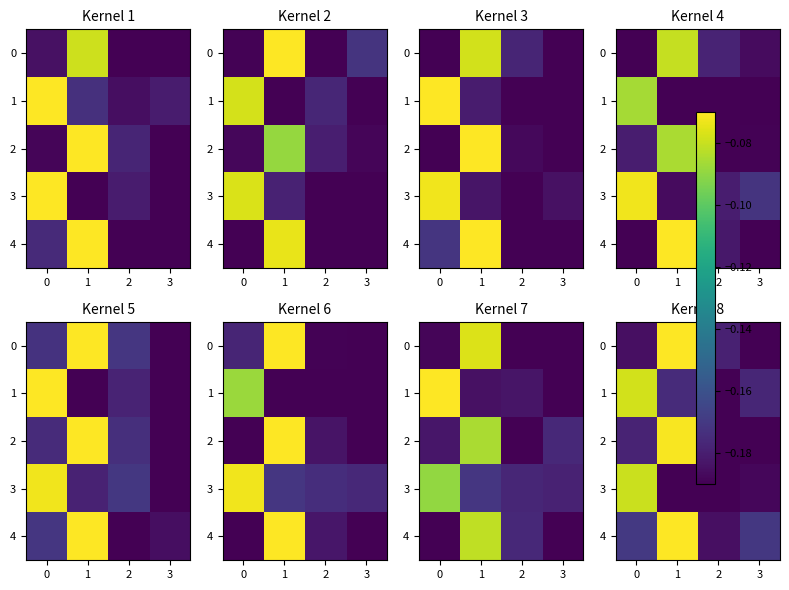

The value of row_2 at 1 is -0.3. True or false?

False